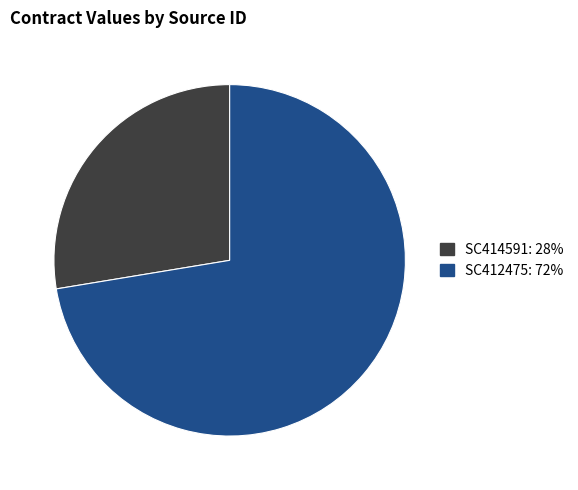

Which slice is the smallest?

SC414591